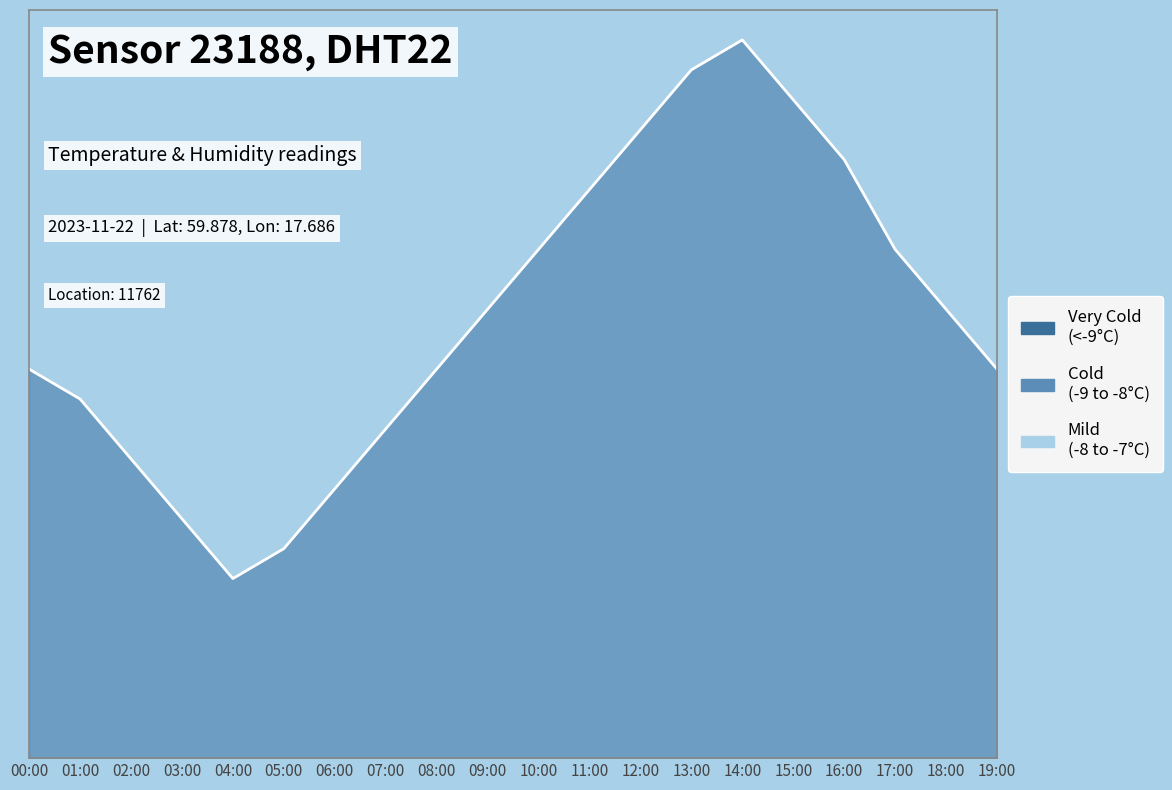

Which has a higher value, 17:00 or 01:00?

17:00